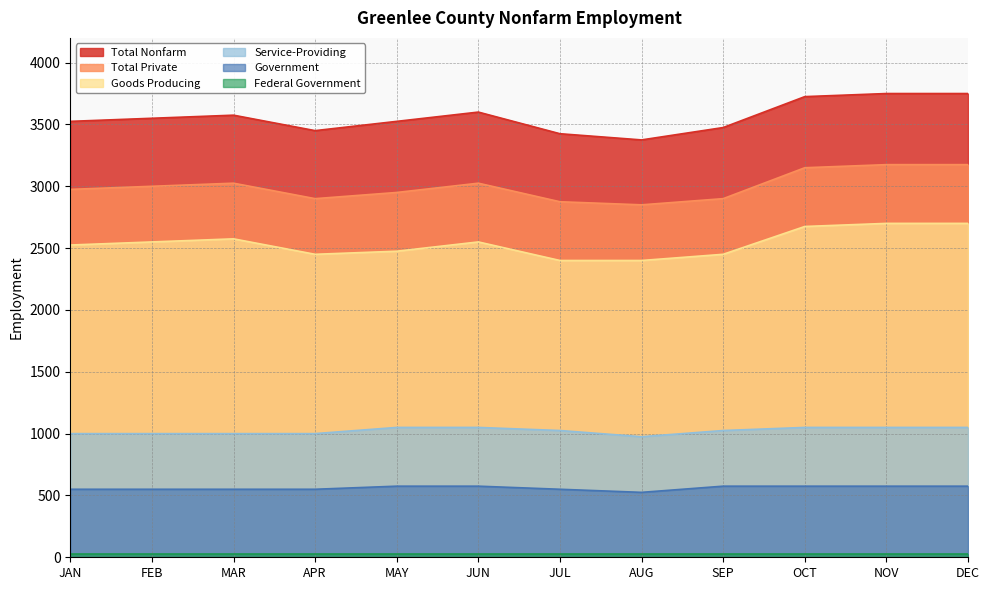

True or false: Total Nonfarm and Government intersect in this chart.

False